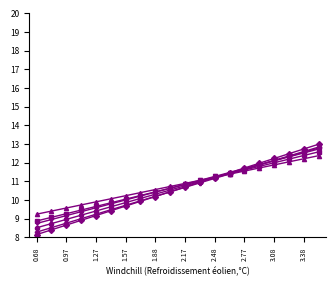

What is the smallest value displayed?

8.1